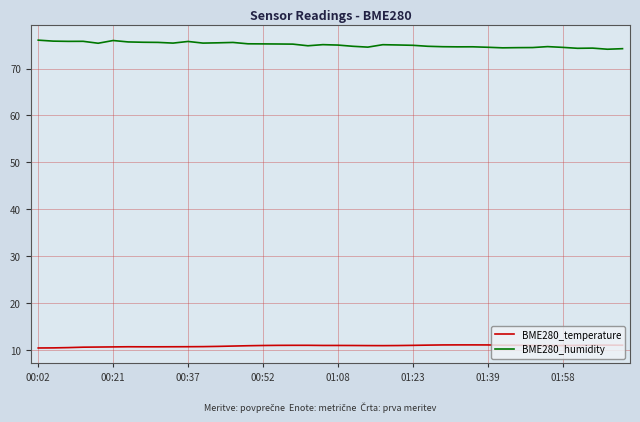

Rank the series by their maximum value, from highest to lowest.

BME280_humidity, BME280_temperature